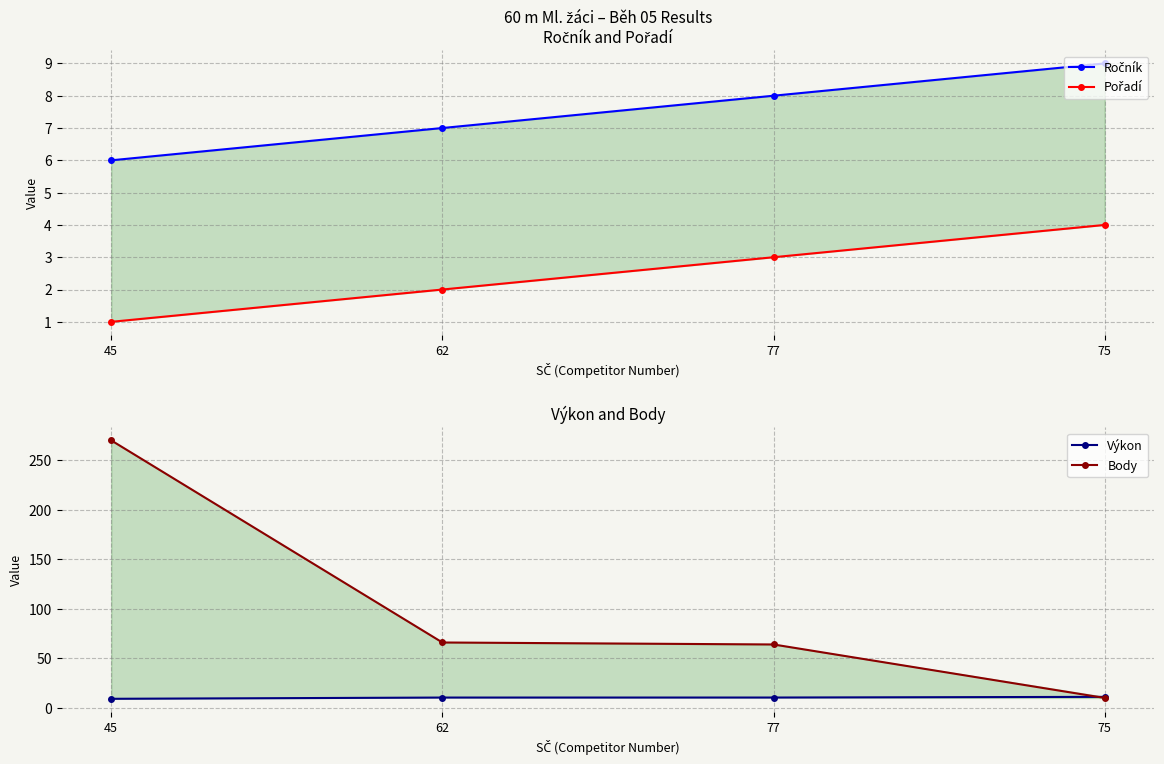

The value of Výkon at 75 is 11.1. True or false?

True